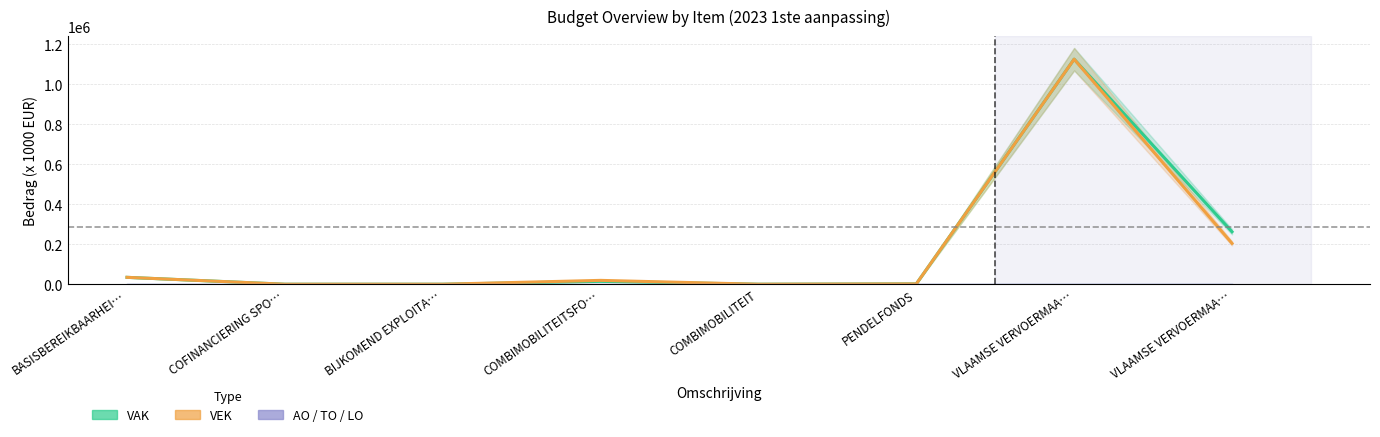

Reading left to right, list all the values displayed in this chart.

VAK: 34423	0	0	14390	0	1549	1124512	262215
VEK: 34423	0	0	19262	0	1549	1124512	204209
AO: 0	0	0	0	0	0	0	0
TO: 0	0	0	0	0	0	0	0
LO: 0	0	0	0	0	0	0	0